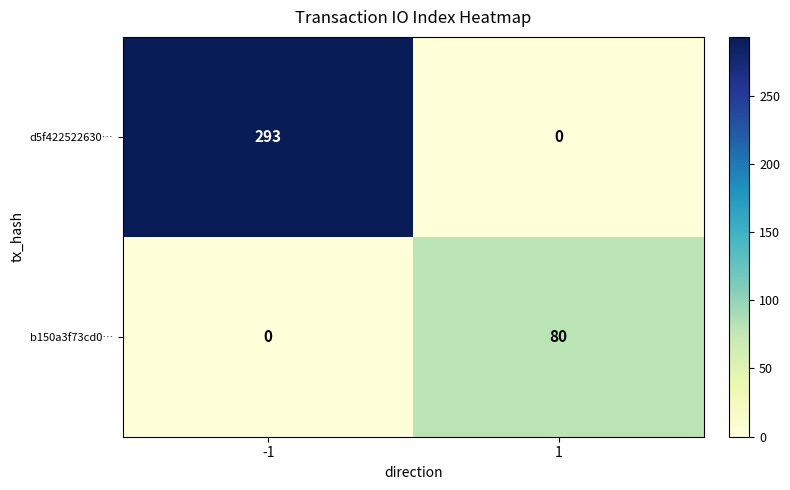

At 1, list the series in order from largest to smallest.

b150a3f73cd0…, d5f422522630…